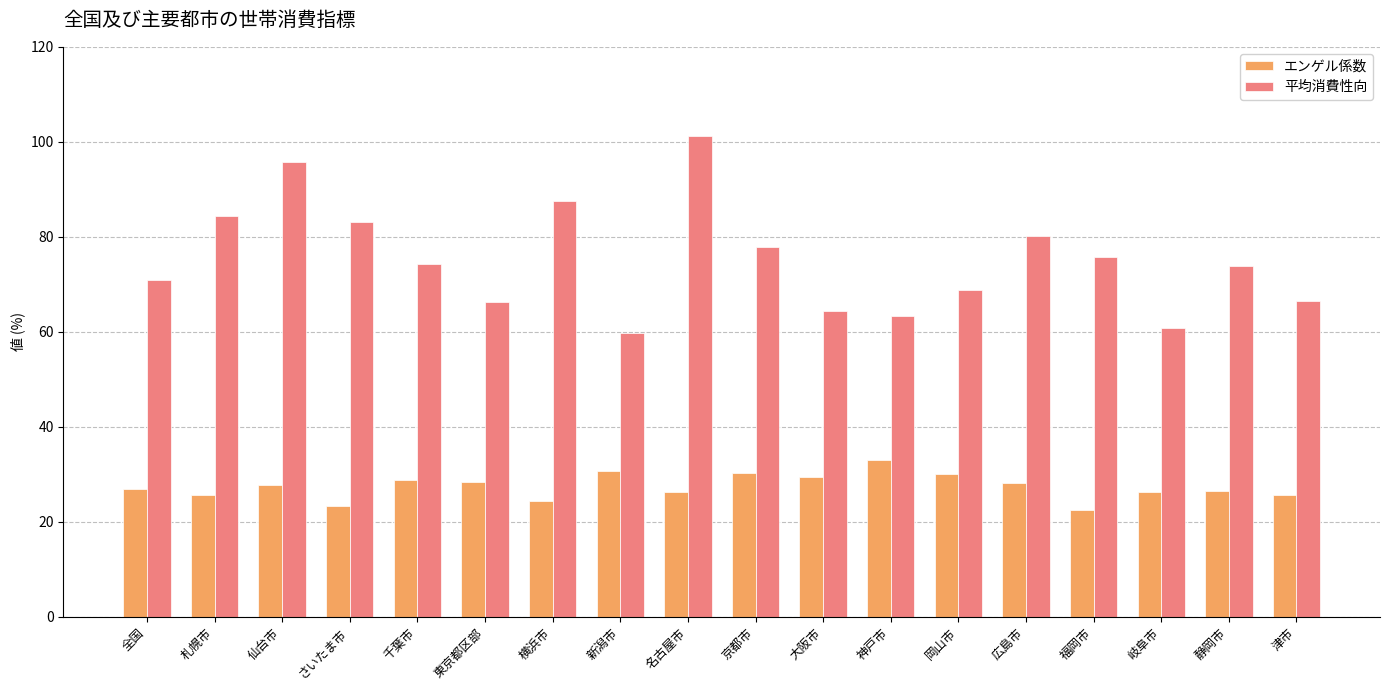

What are all the series names shown in the legend?

エンゲル係数, 平均消費性向